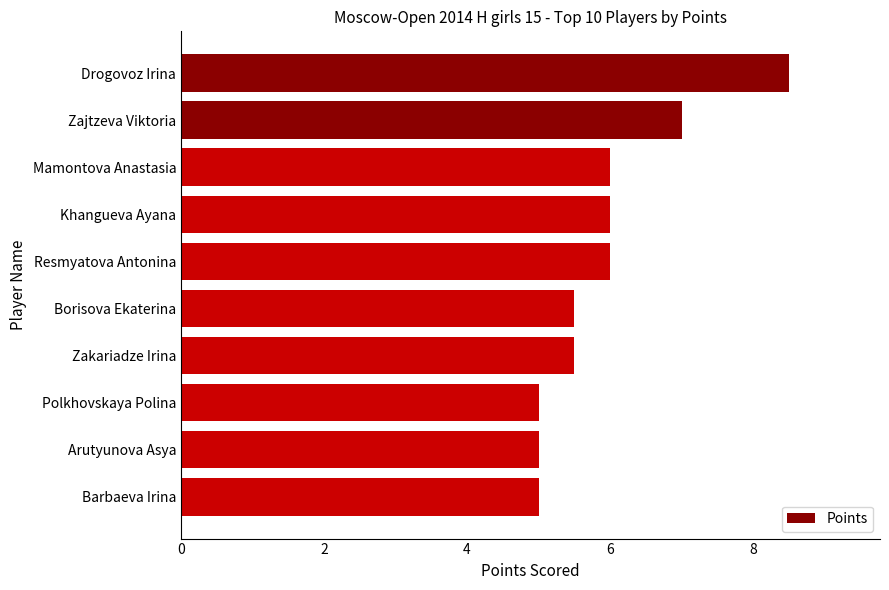

What is the label of the 4th bar from the bottom?

Zakariadze Irina